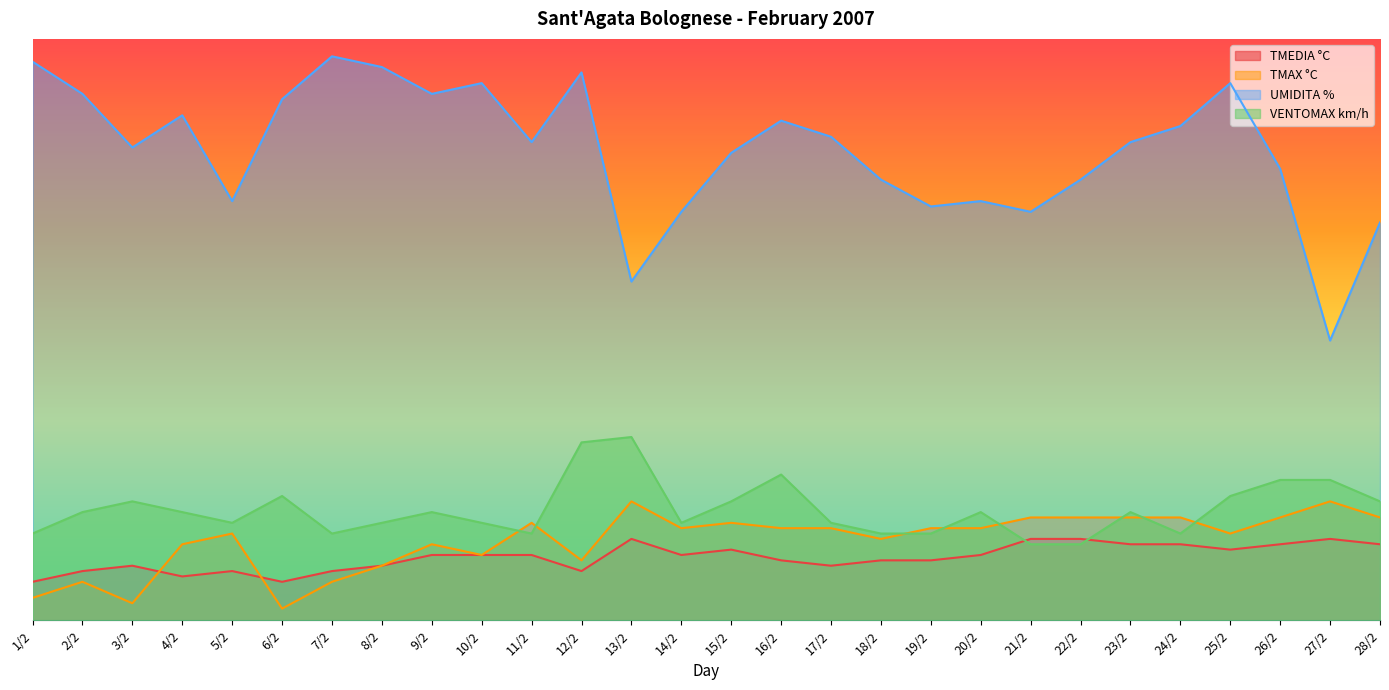

After their last crossing, which series has the higher values: VENTOMAX km/h or TMEDIA °C?

VENTOMAX km/h